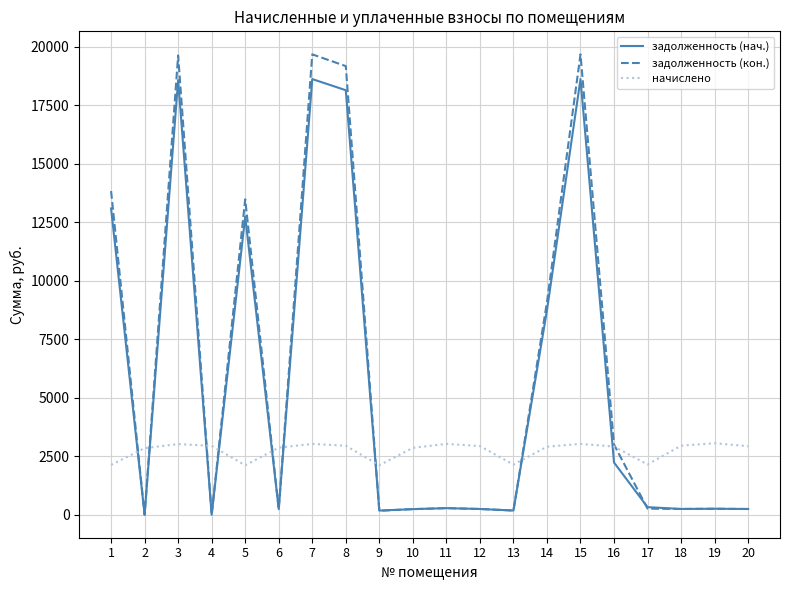

Is it true that задолженность (кон.) equals 13477.5 at 5?

True